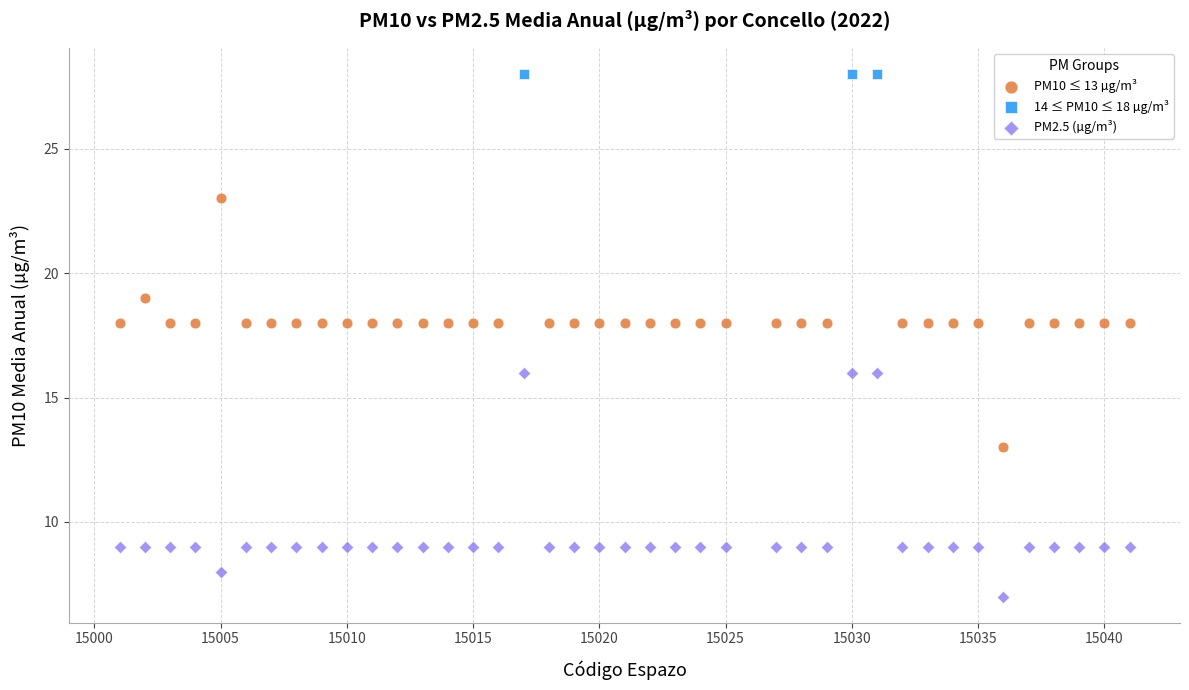

Which series contains the highest Y value?

14 ≤ PM10 ≤ 18 µg/m³